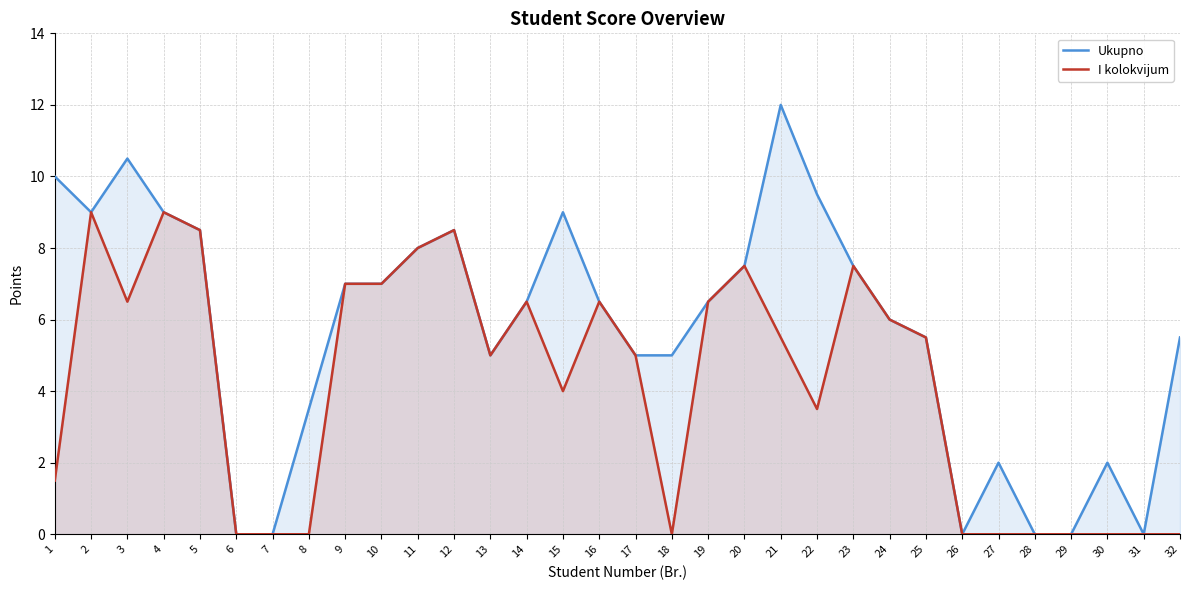

At how many categories does at least one series exceed 2?

24